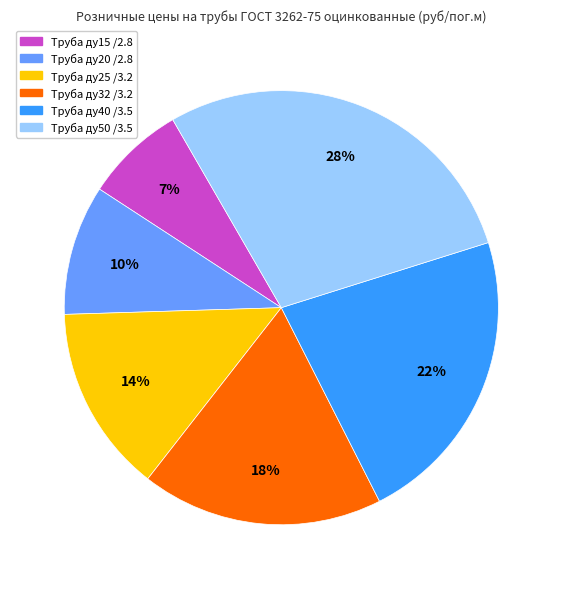

To the nearest percent, what portion does Труба ду20 /2.8 represent?

10%